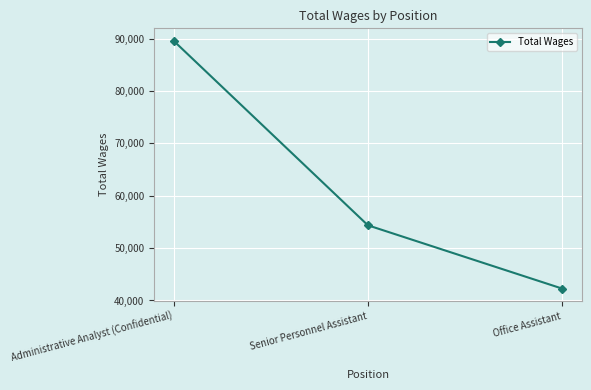

Where does the data first go above 54350?

Administrative Analyst (Confidential)